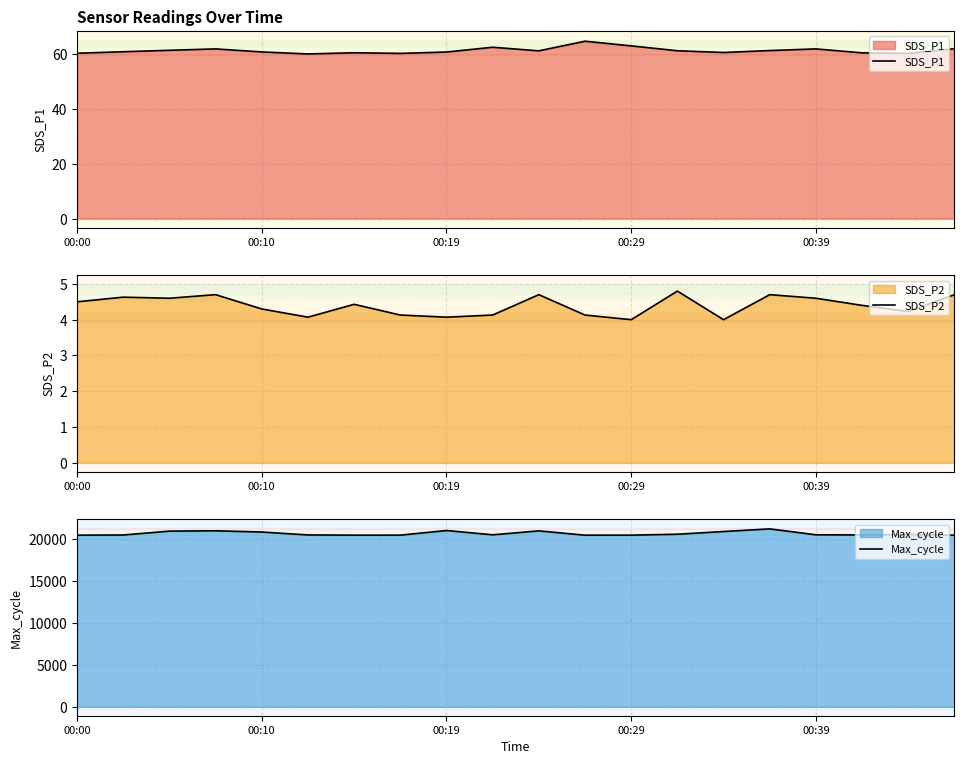

Does the chart display data point markers on the line(s)?

No